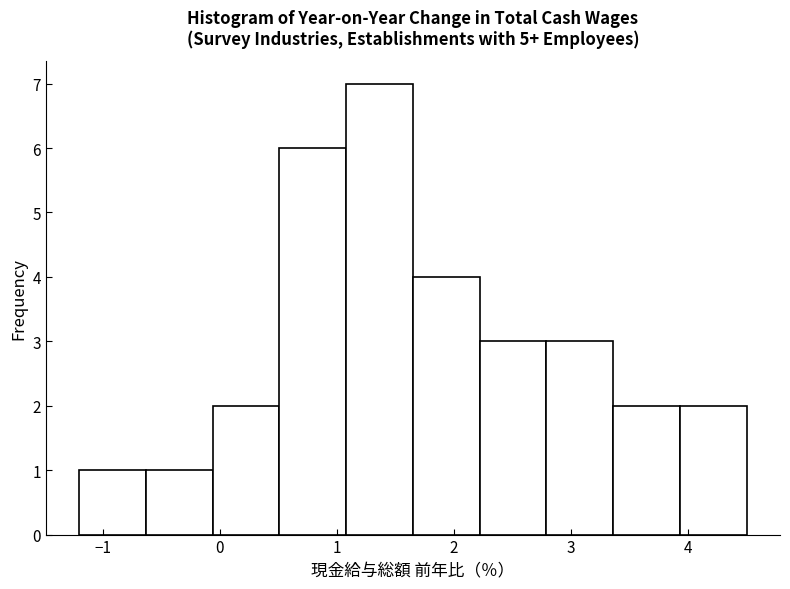

Reading left to right, list every bar in this chart as the range it spans on the x-axis followed by its height. Neither the bar edges nor the heights are printed on the chart, so give them approximately, as read against the axes.

-1.20 to -0.63: 1
-0.63 to -0.06: 1
-0.06 to 0.51: 2
0.51 to 1.08: 6
1.08 to 1.65: 7
1.65 to 2.22: 4
2.22 to 2.79: 3
2.79 to 3.36: 3
3.36 to 3.93: 2
3.93 to 4.50: 2